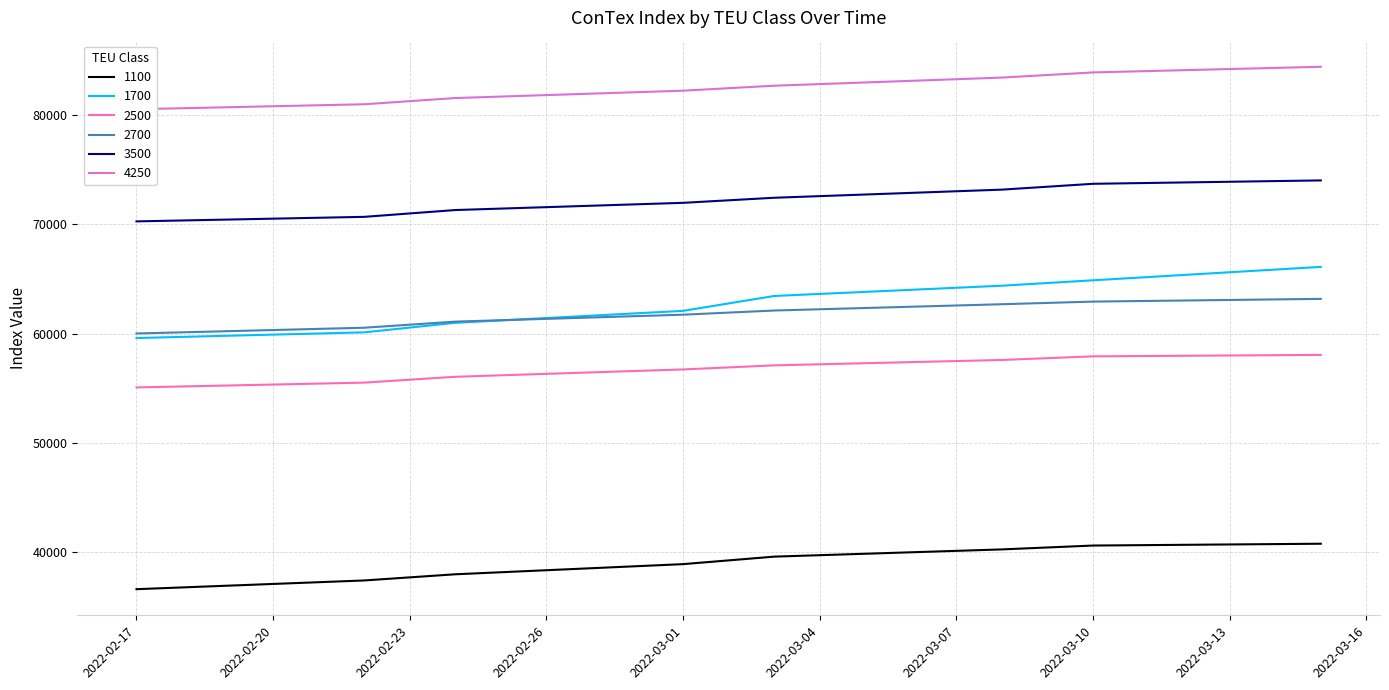

What is the lowest value of the 2700 series?

60005